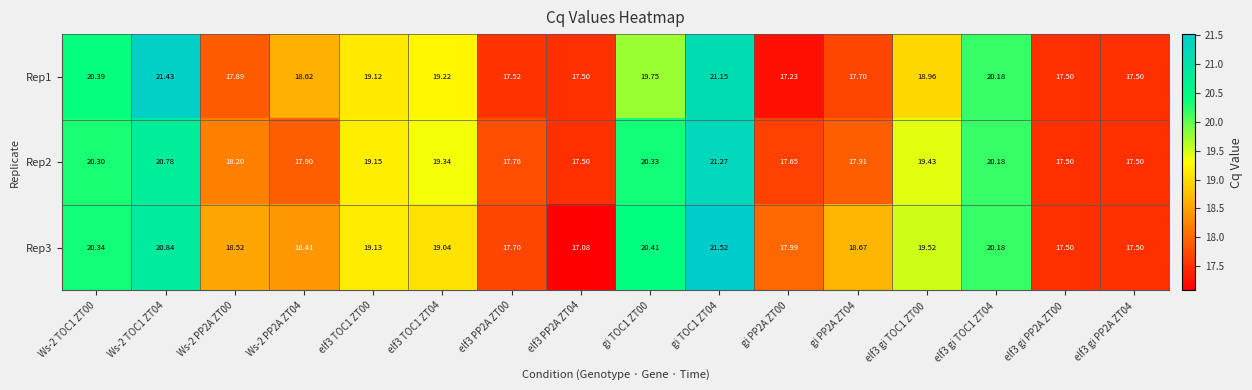

How many data points in Rep2 are above 19?

8